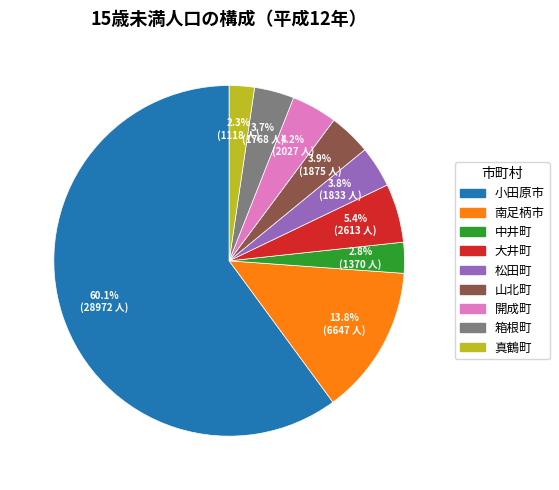

Which has a higher value, 大井町 or 中井町?

大井町